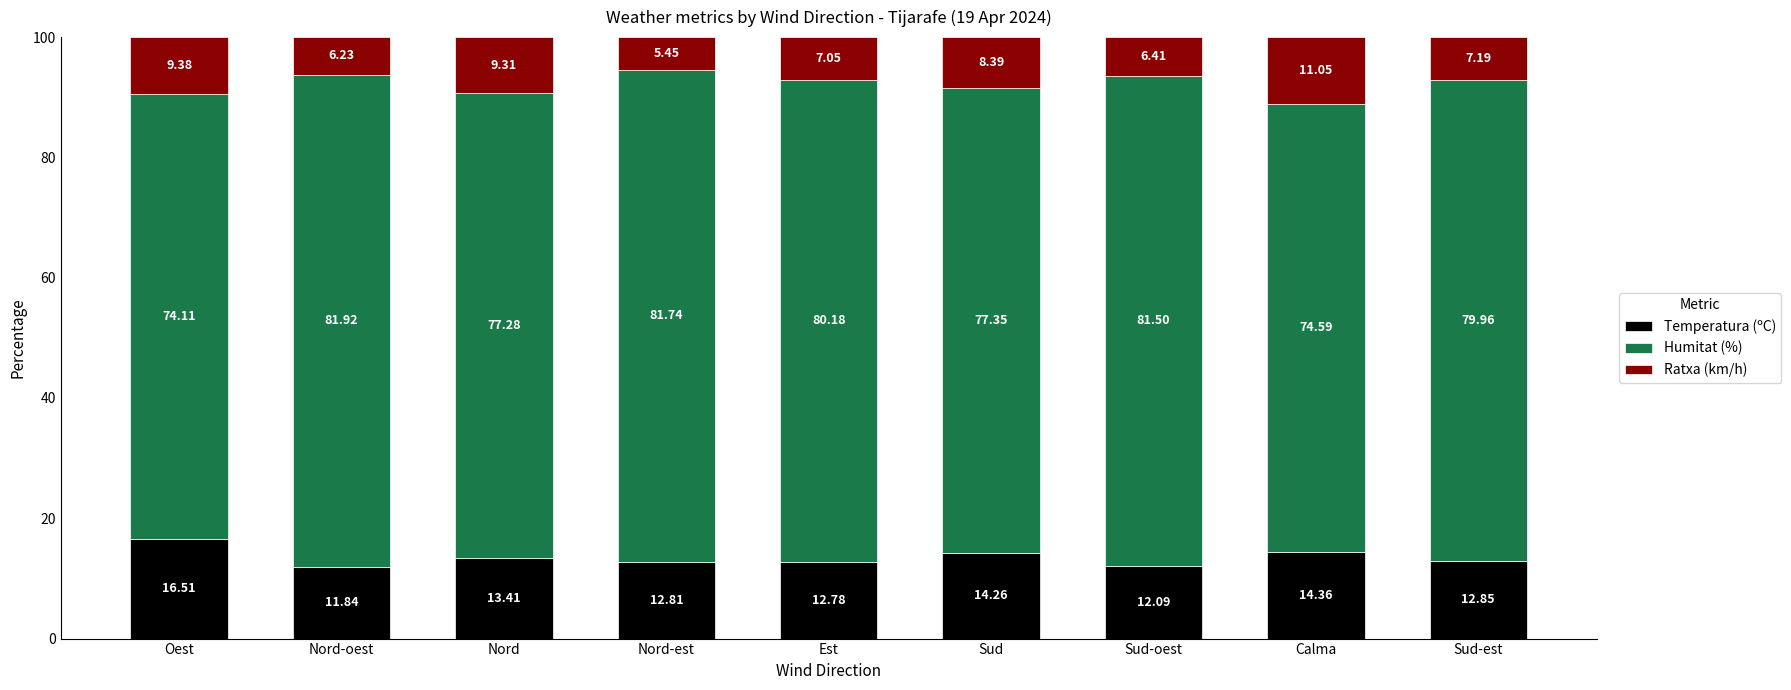

Which category has the lowest value in the Temperatura (ºC) series?

Nord-oest